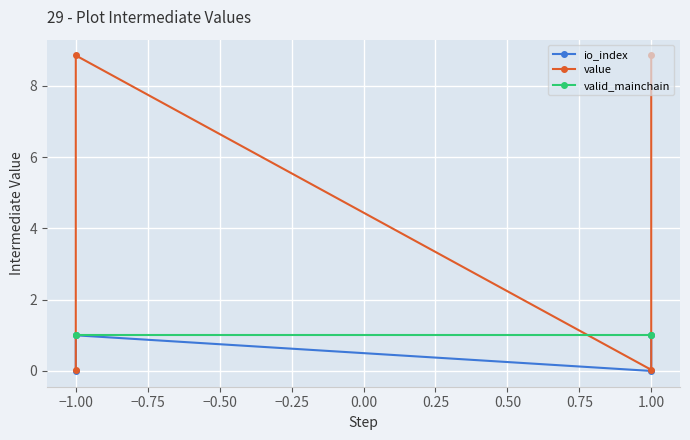

At how many categories does at least one series exceed 0?

4